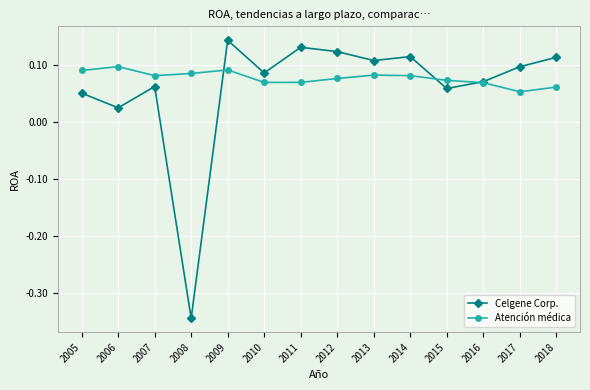

At which category does the chart reach its minimum across all series?

2008